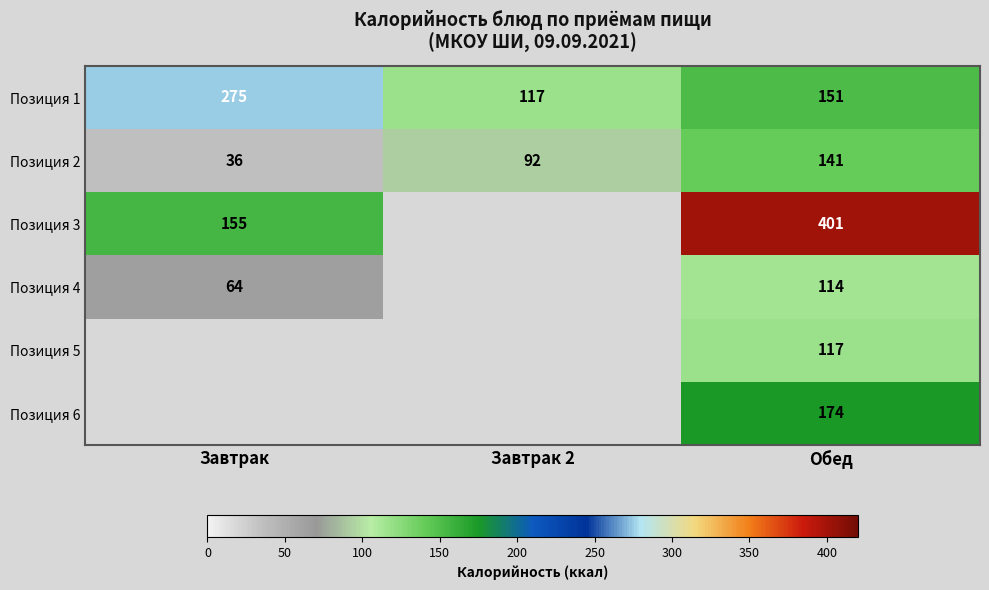

How many series are shown in this chart?

6